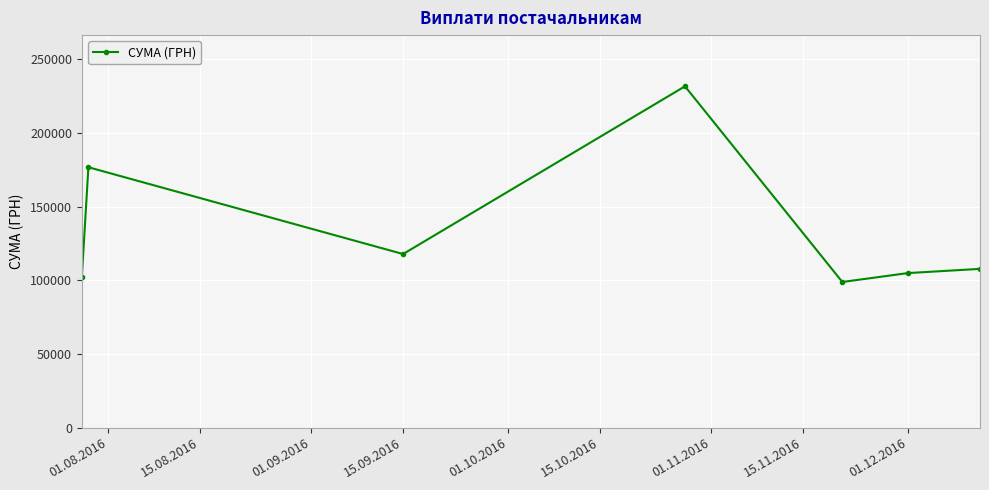

What is the minimum value shown in the chart?

98859.0